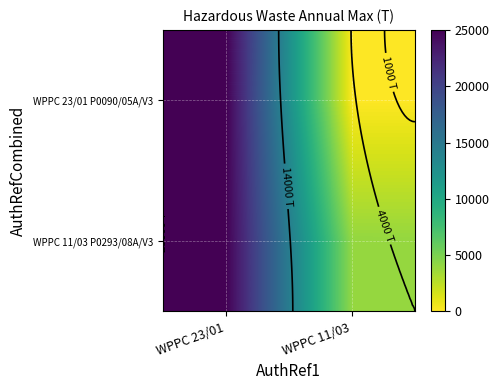

Count the number of data series in this chart.

2